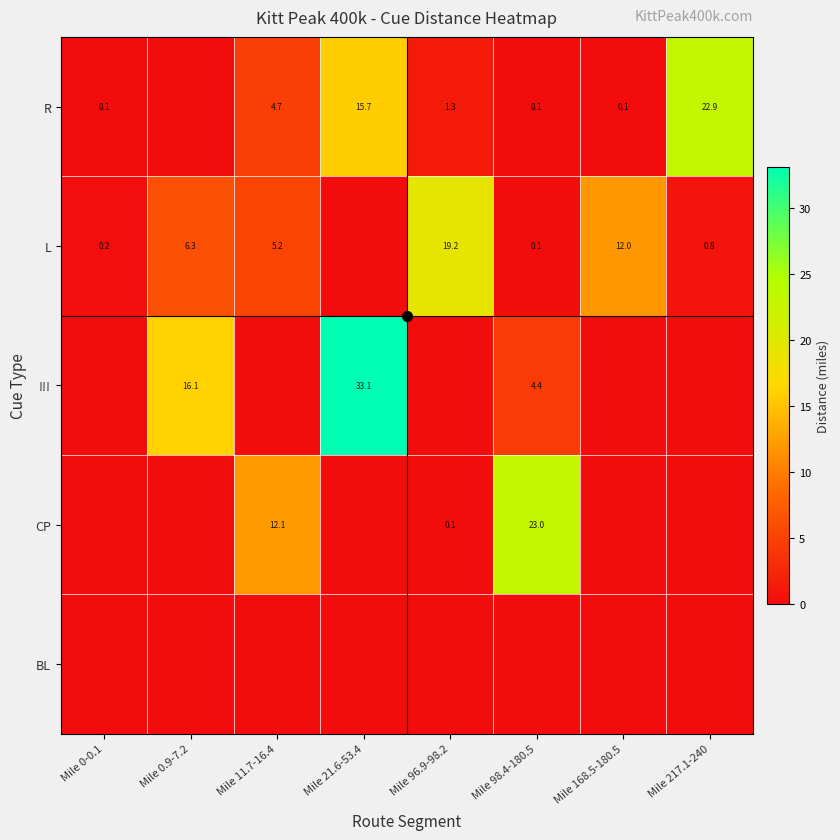

The R series shows 22.1 at Mile 21.6-53.4. True or false?

False